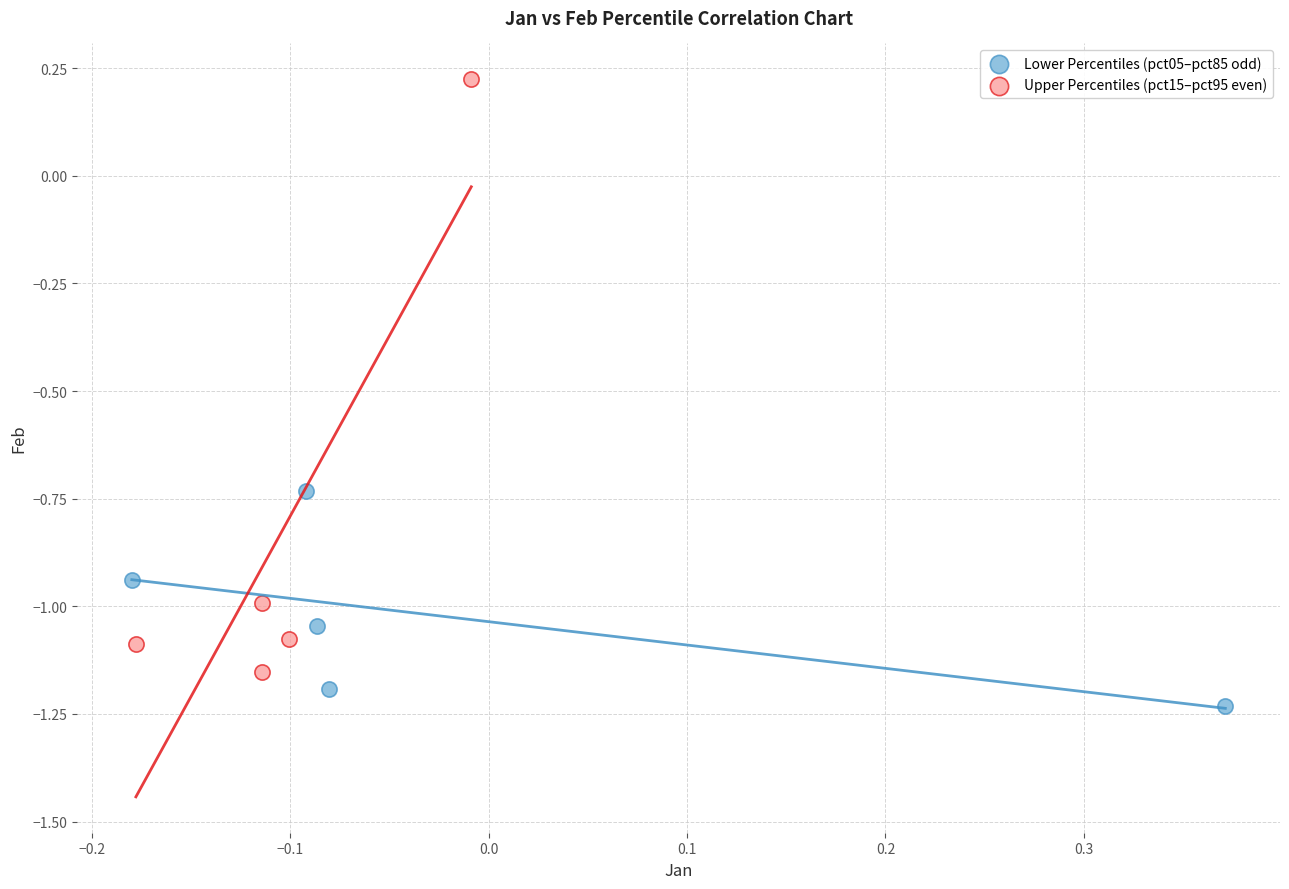

Which series contains the highest Y value?

Upper Percentiles (pct15–pct95 even)